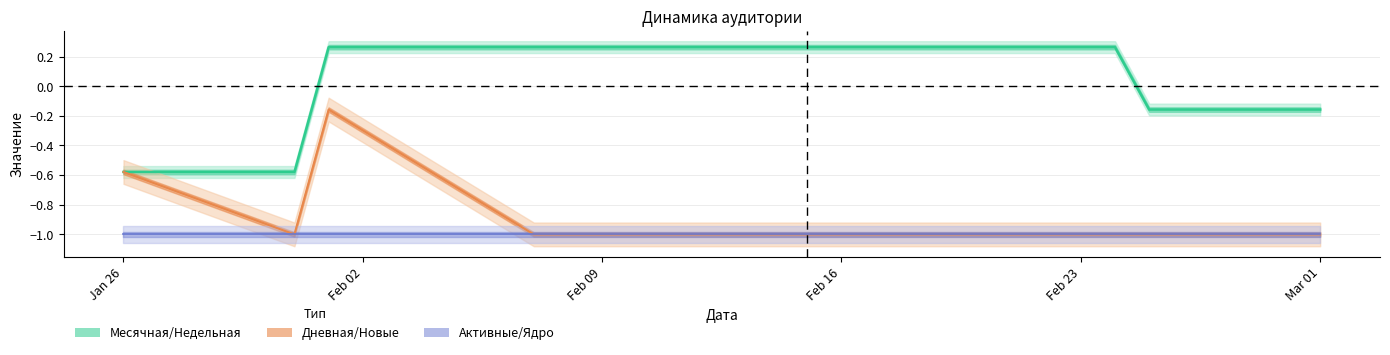

The Месячная series shows -0.3 at Feb 02. True or false?

False